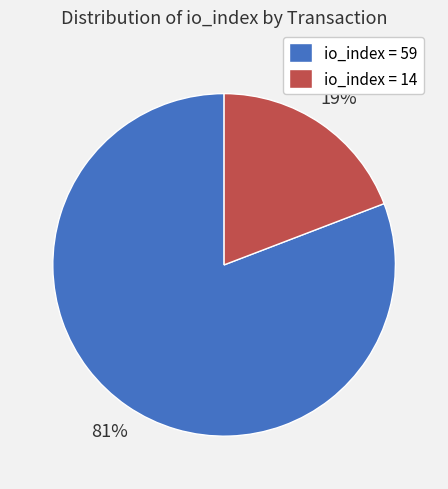

What is the smallest slice in the pie chart?

io_index = 14